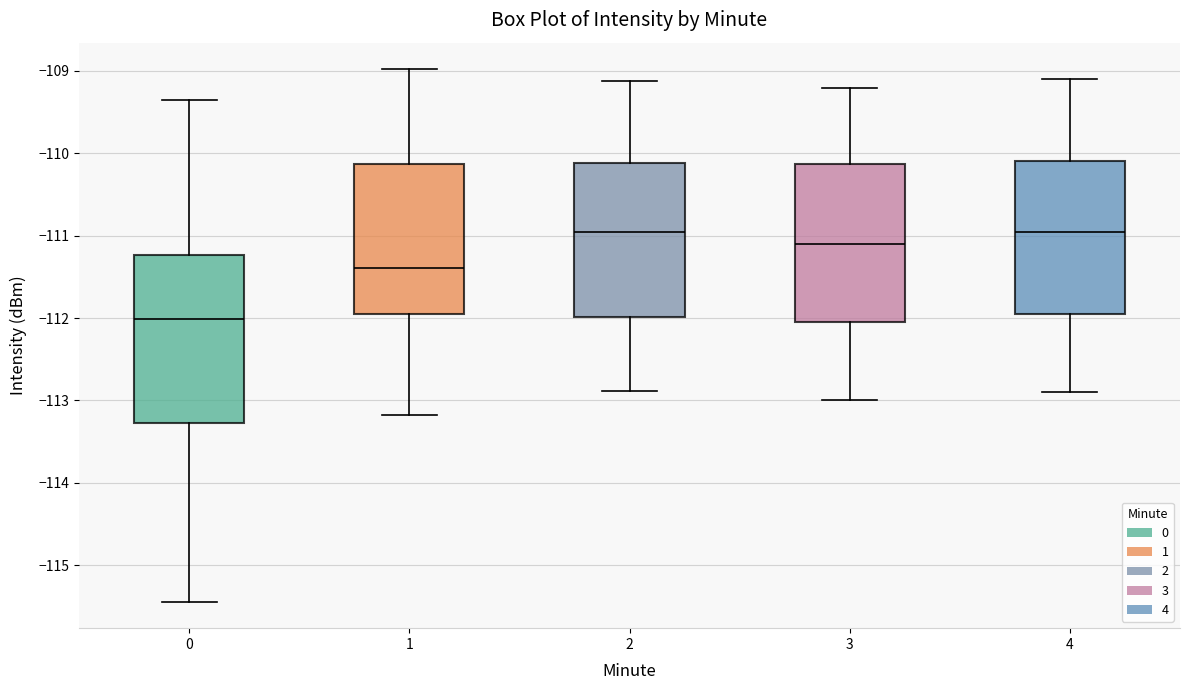

Reading left to right, transcribe this box plot: for each box, give where its median line is, the range the box spans, and where its two whiskers end, as read against the y-axis. The values are not printed on the chart, so give them approximately, as read against the axis.

0: median -112.0, box -113.3 to -111.2, whiskers -115.4 to -109.4
1: median -111.4, box -111.9 to -110.1, whiskers -113.2 to -109.0
2: median -111.0, box -112.0 to -110.1, whiskers -112.9 to -109.1
3: median -111.1, box -112.0 to -110.1, whiskers -113.0 to -109.2
4: median -110.9, box -111.9 to -110.1, whiskers -112.9 to -109.1